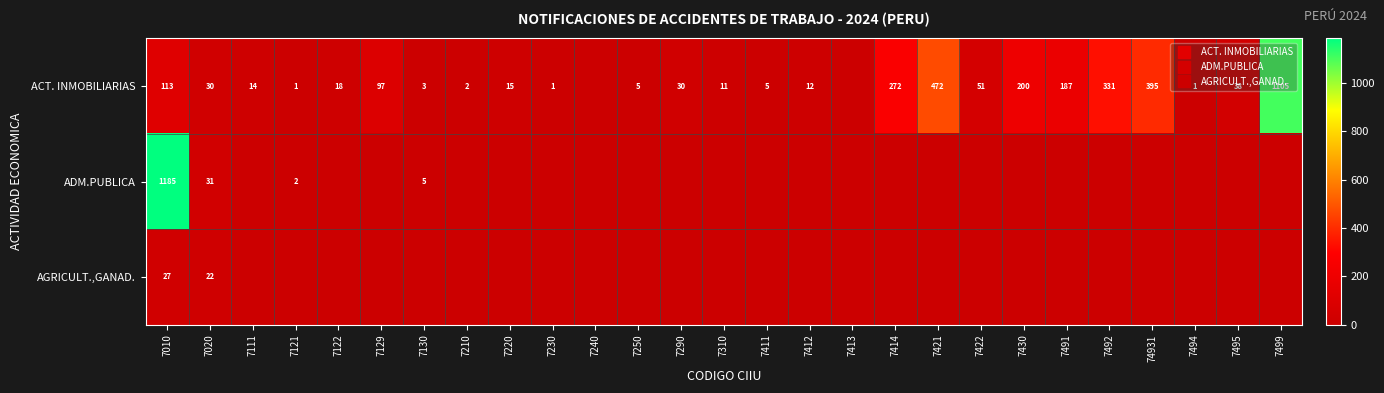

How many values in ADM.PUBLICA are above zero?

4